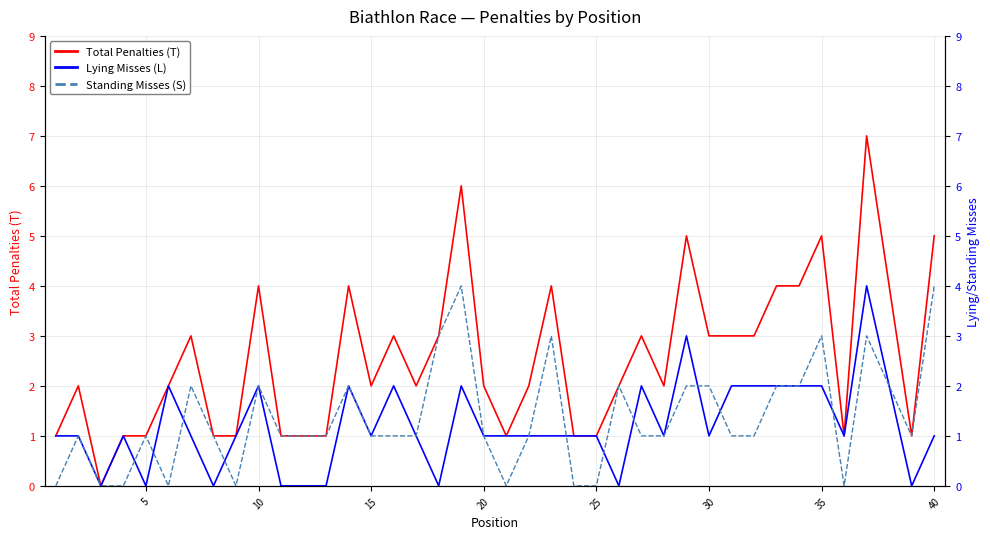

The Total Penalties (T) series shows 1 at 25. True or false?

True